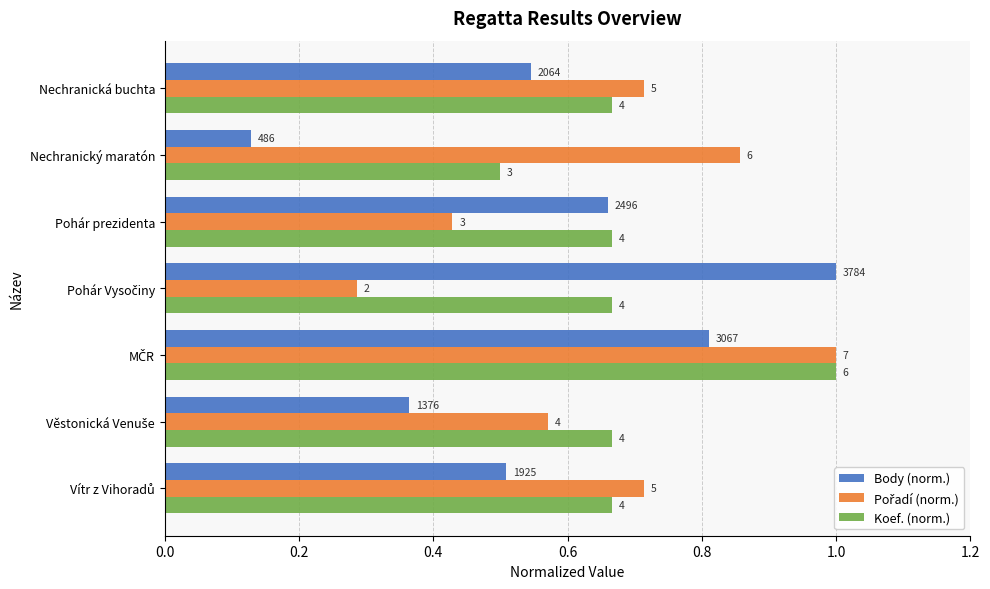

At how many categories does at least one series exceed 0?

7